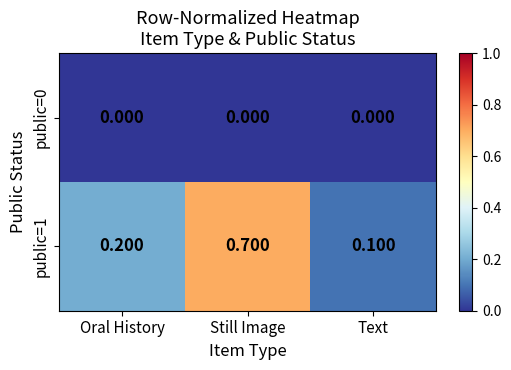

List the series in order of their peak value, highest first.

public=1, public=0